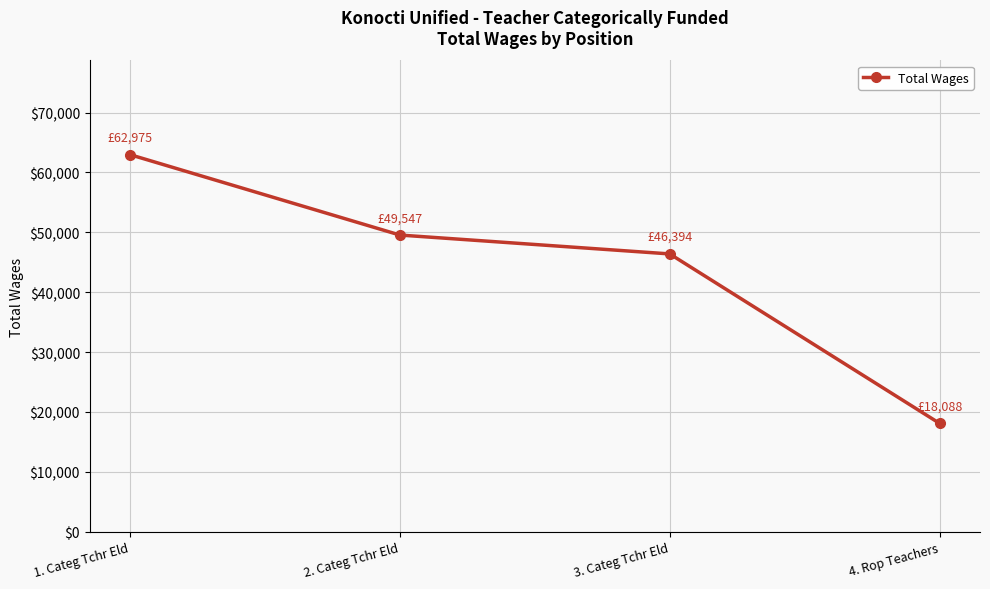

How many data points are less than 49547?

2